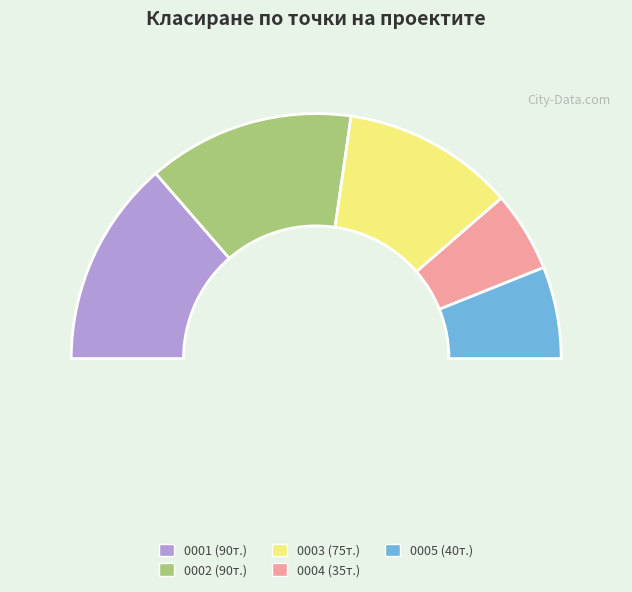

How many segments does this pie chart have?

5